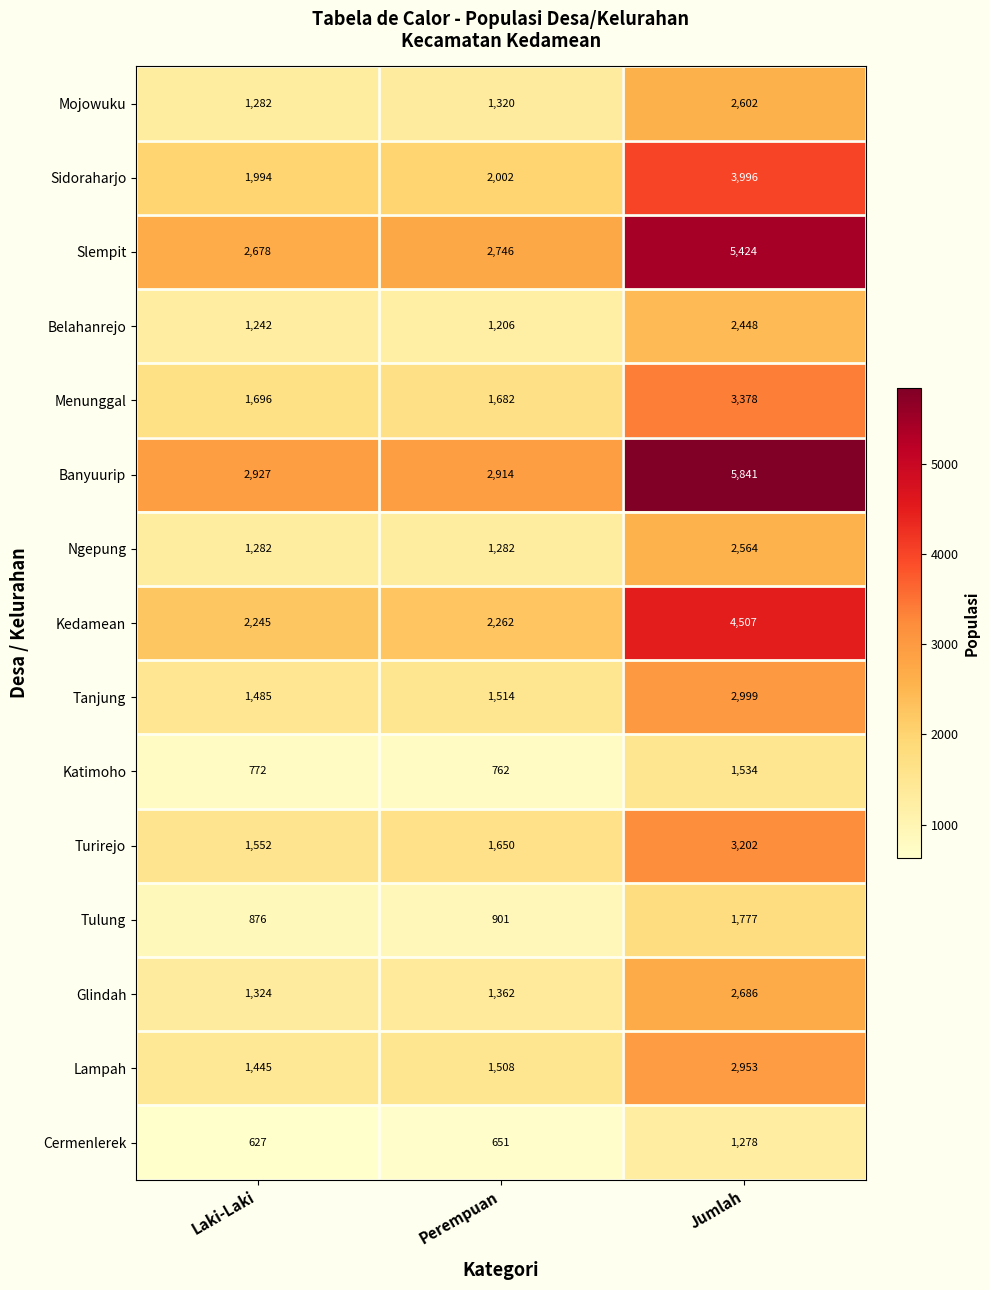

What is the difference between the maximum and minimum values in the Slempit series?

2746